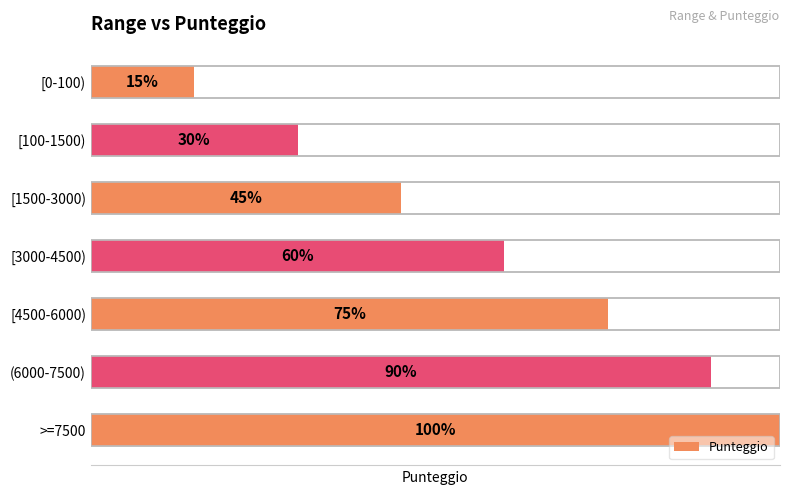

Are the bars grouped side by side (vs. stacked)?

No